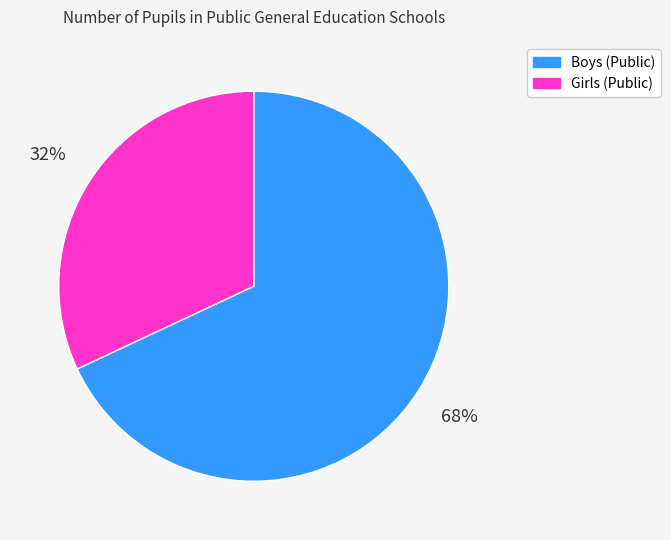

To the nearest percent, what percentage of the pie is Boys (Public)?

68%